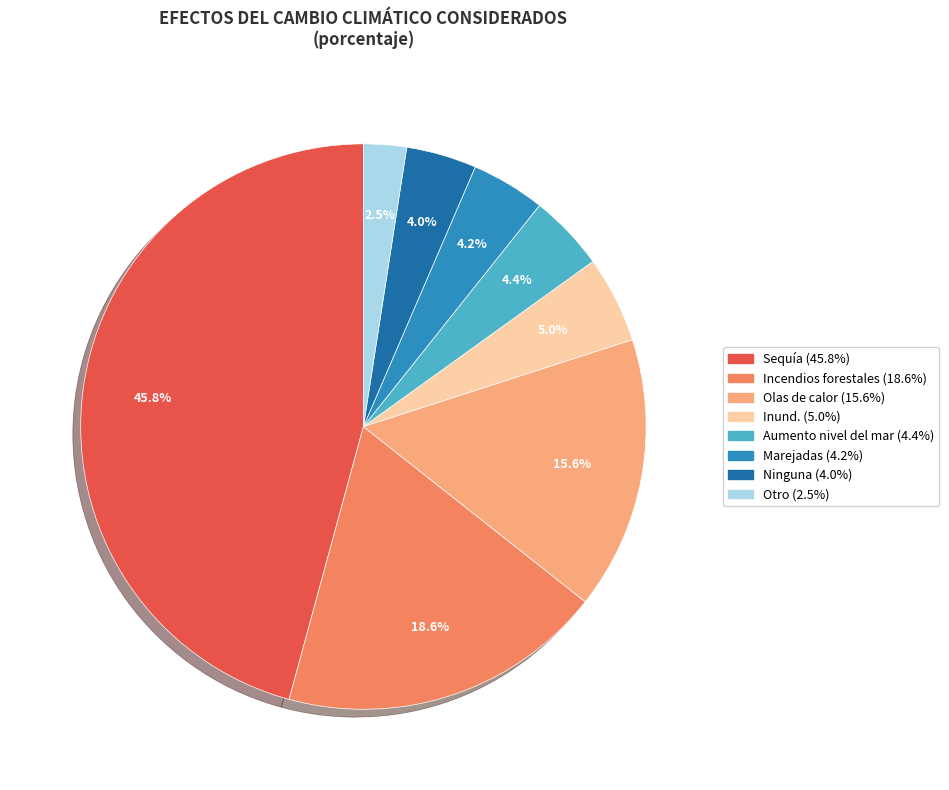

How many slices are in this pie chart?

8